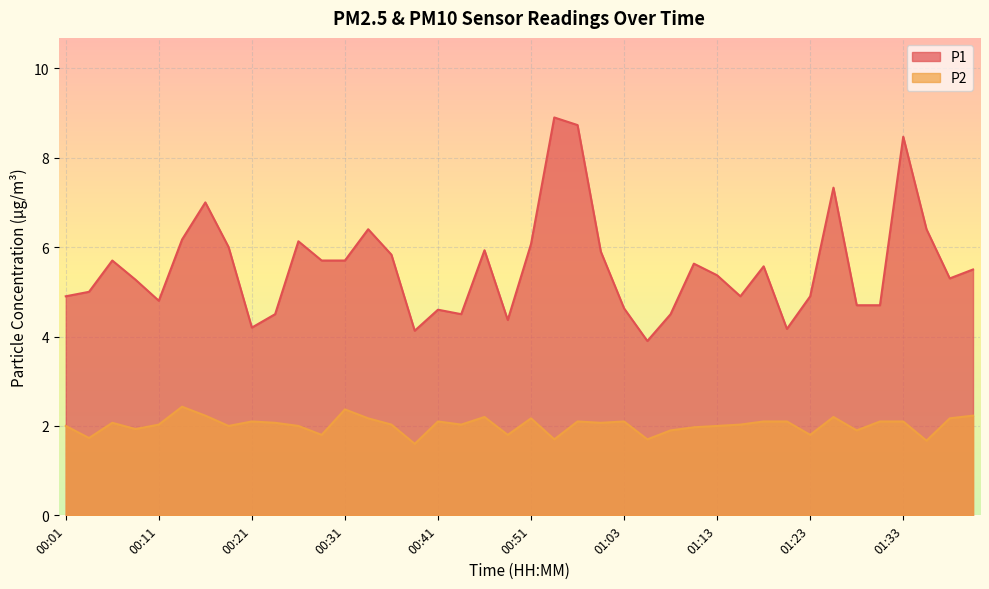

Reading left to right, transcribe all the data shown in this chart.

P1: 4.9	5.0	5.7	5.3	4.8	6.2	7.0	6.0	4.2	4.5	6.1	5.7	5.7	6.4	5.8	4.1	4.6	4.5	5.9	4.4	6.1	8.9	8.7	5.9	4.6	3.9	4.5	5.6	5.4	4.9	5.6	4.2	4.9	7.3	4.7	4.7	8.5	6.4	5.3	5.5
P2: 2.0	1.7	2.1	1.9	2.0	2.4	2.2	2.0	2.1	2.1	2.0	1.8	2.4	2.2	2.0	1.6	2.1	2.0	2.2	1.8	2.2	1.7	2.1	2.1	2.1	1.7	1.9	2.0	2.0	2.0	2.1	2.1	1.8	2.2	1.9	2.1	2.1	1.7	2.2	2.2